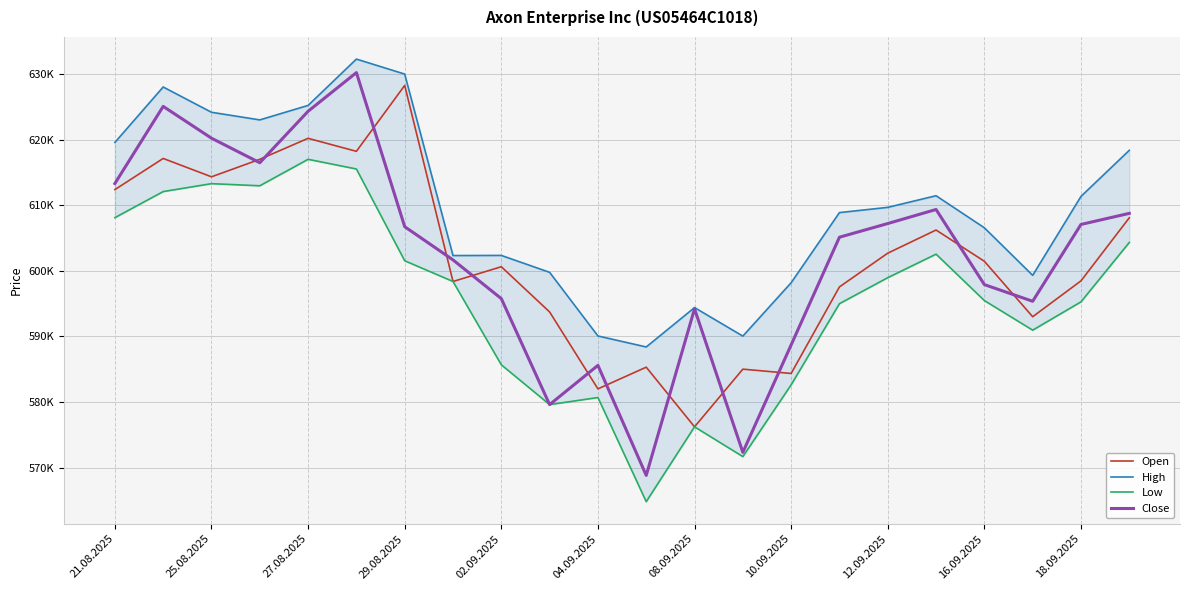

What is the sum of all Close values?

13253464